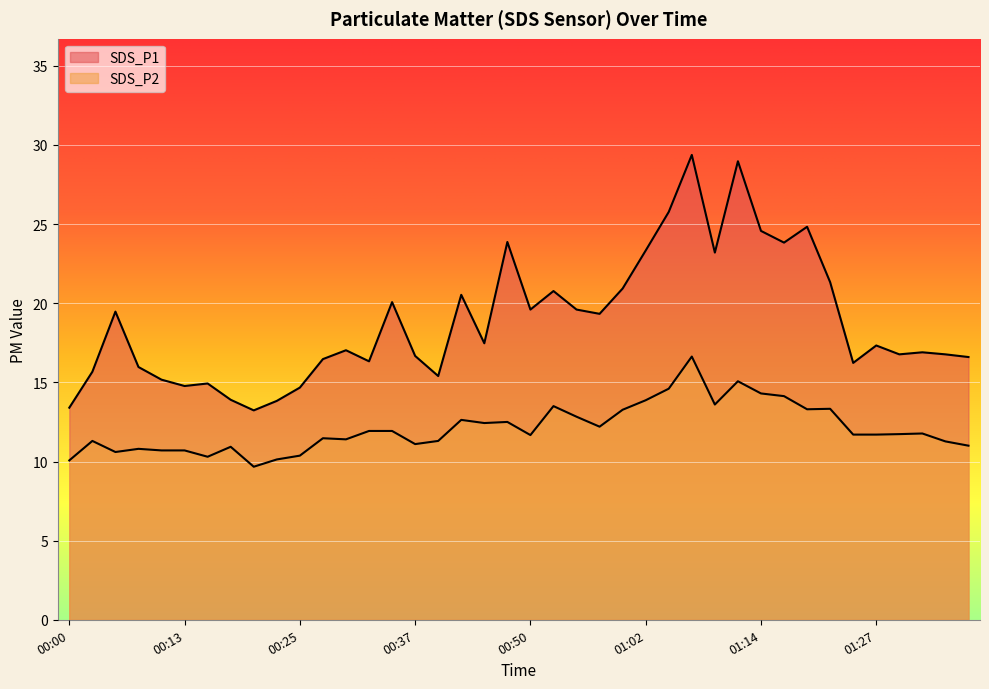

Is the value of SDS_P1 at 00:13 greater than the value of SDS_P2 at 00:55?

Yes